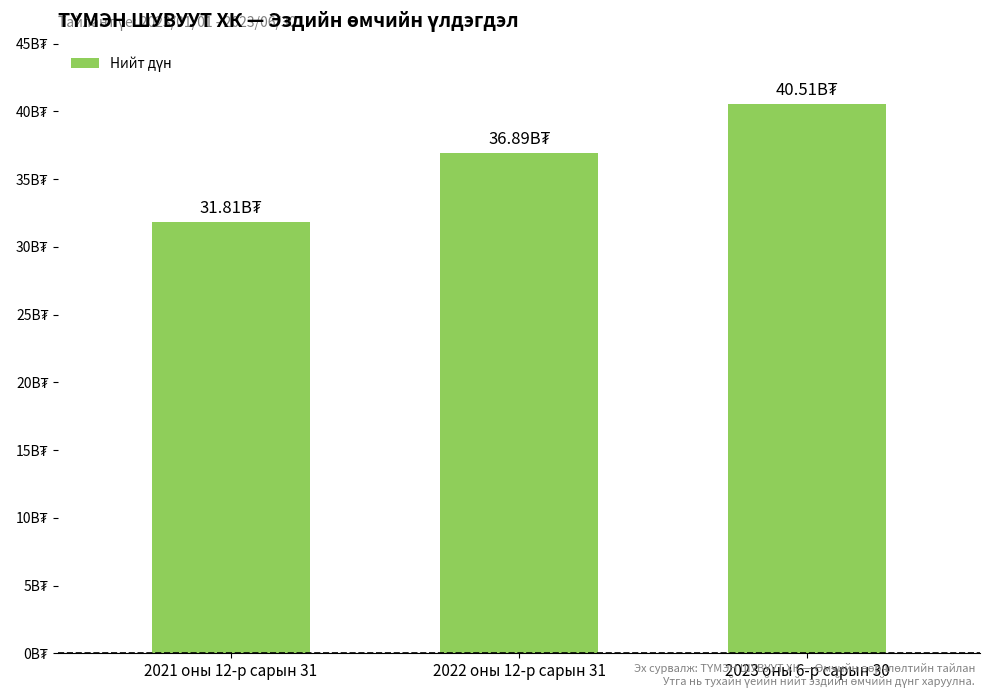

Rank the categories by value from lowest to highest.

2021 оны 12-р сарын 31, 2022 оны 12-р сарын 31, 2023 оны 6-р сарын 30